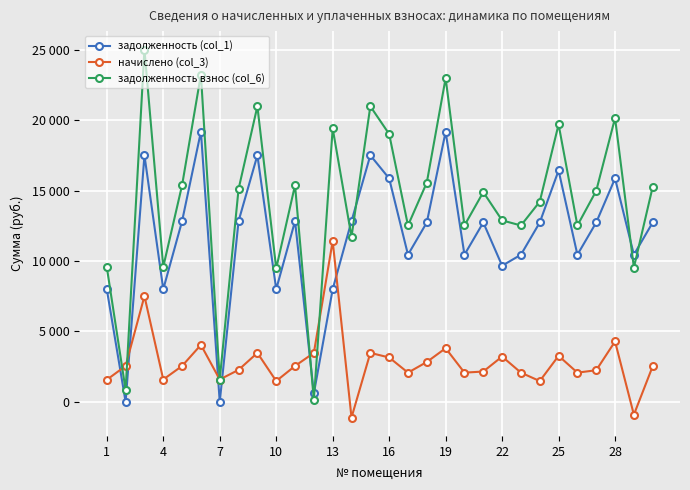

Reading left to right, extract all data points from this chart.

задолженность (col_1): 8001.7	0.0	17513.8	8001.7	12840.0	19196.6	0.0	12840.0	17513.8	8001.7	12840.0	602.1	8001.7	12840.0	17513.8	15870.2	10451.8	12742.4	19183.0	10451.8	12742.4	9671.0	10451.8	12742.4	16434.9	10451.8	12742.4	15870.2	10451.8	12742.4
начислено (col_3): 1571.8	2551.5	7512.8	1590.1	2551.5	4048.2	1590.1	2274.5	3480.2	1479.5	2551.5	3480.2	11422.4	-1111.7	3480.2	3153.7	2076.9	2833.7	3811.9	2076.9	2156.6	3220.0	2076.9	1479.3	3271.1	2076.9	2248.9	4292.7	-909.0	2532.2
задолженность взнос (col_6): 9573.5	850.5	25026.6	9591.8	15391.5	23244.8	1590.1	15114.5	20994.0	9481.2	15391.5	128.4	19424.1	11728.4	20994.0	19023.9	12528.7	15576.2	22994.9	12528.7	14899.0	12891.0	12528.7	14221.7	19705.9	12528.7	14991.3	20162.9	9542.7	15274.6